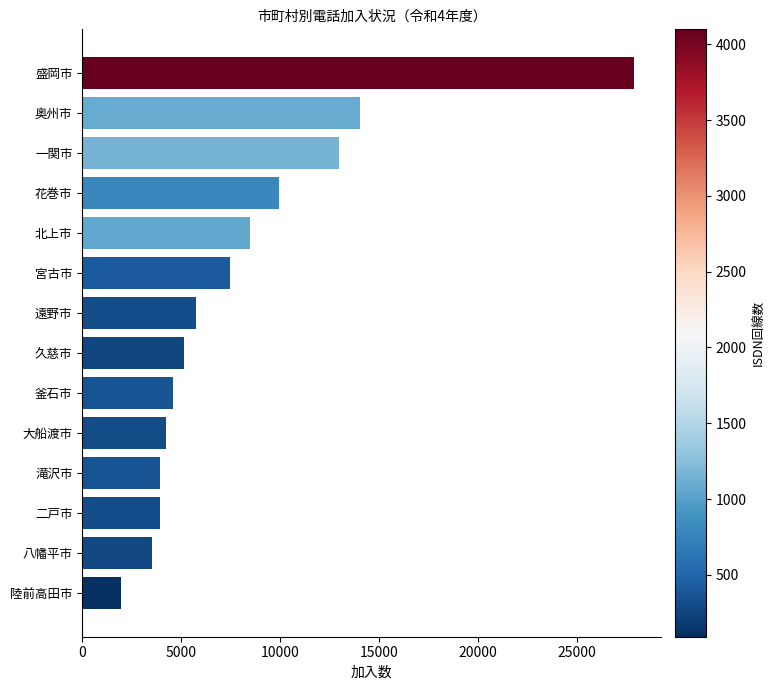

Are the bars grouped side by side (vs. stacked)?

No